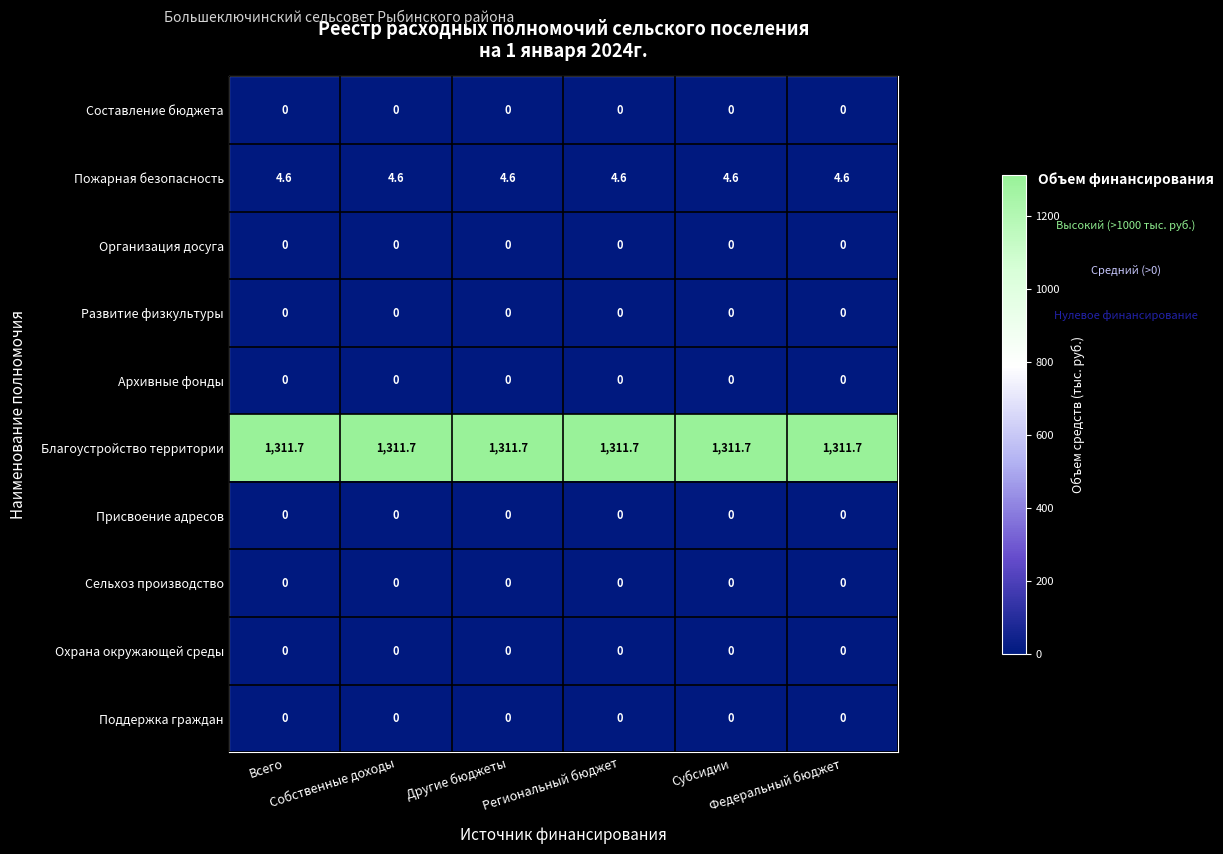

What is the maximum value shown in the chart?

1311.7